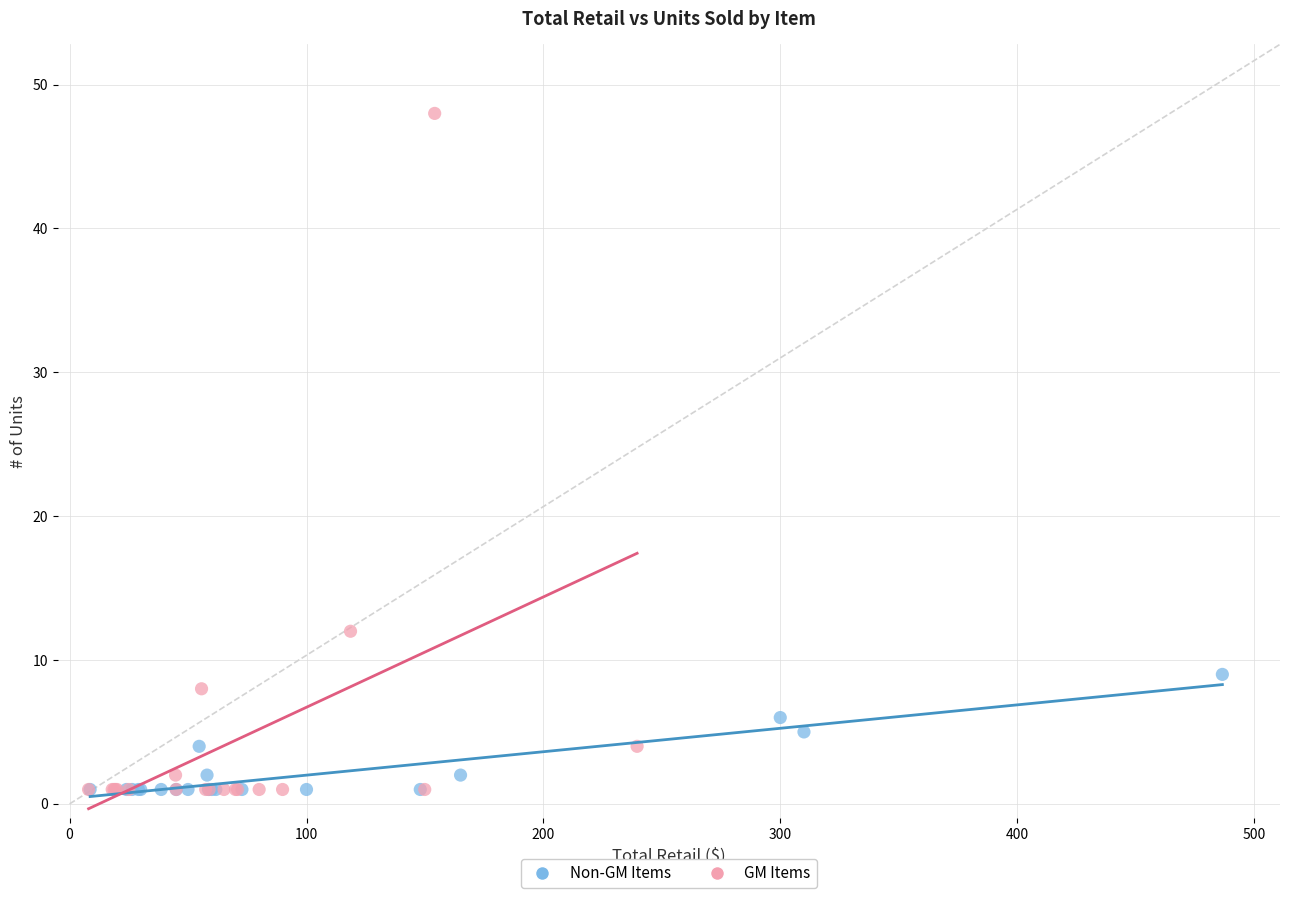

Which series has the widest spread of Y values?

GM Items